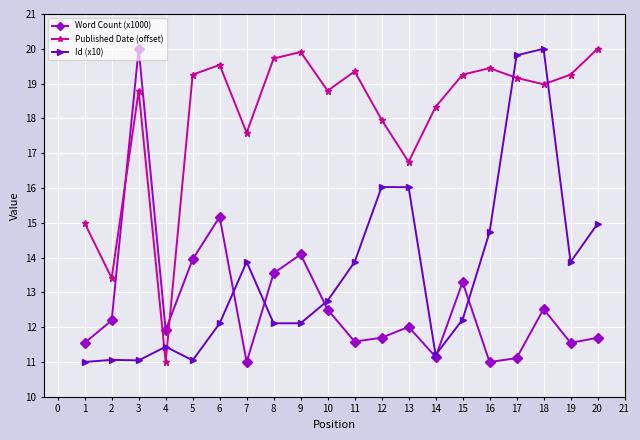

What is the difference between the maximum and minimum values in the Id (x10) series?

9.0